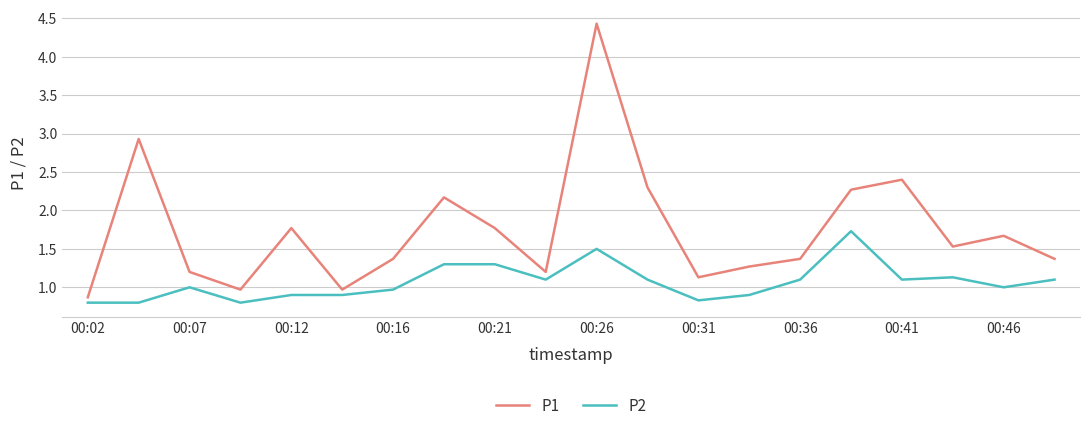

Rank the series by their average value, from highest to lowest.

P1, P2